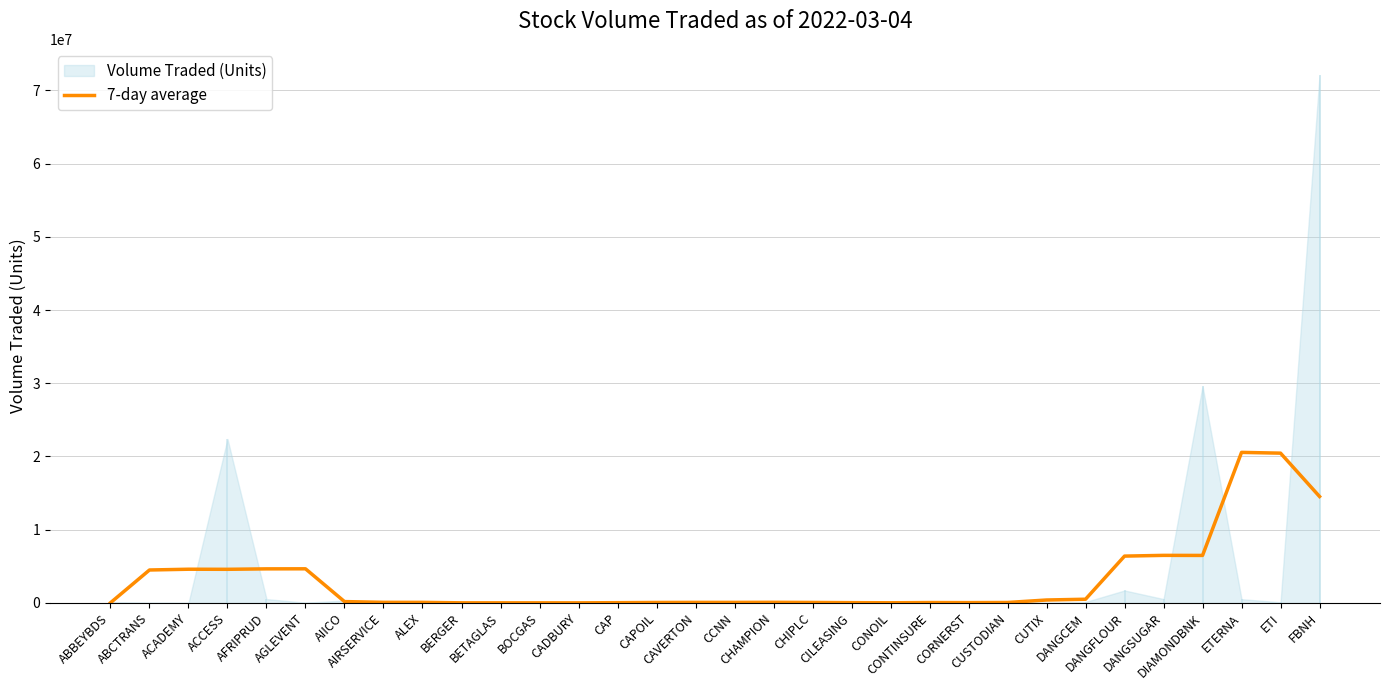

What is the label of the 29th point from the left?

DIAMONDBNK